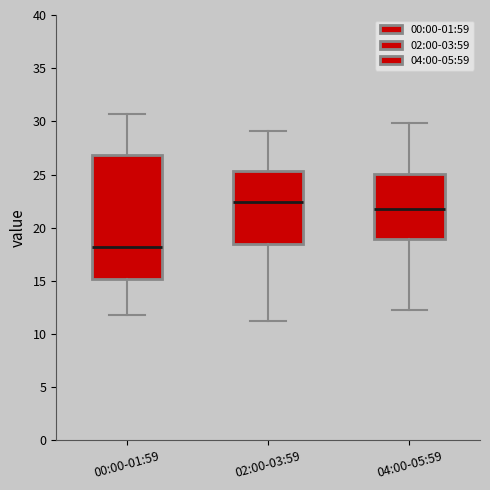

Reading left to right, read every box against the y-axis: the position of its median line, the range the box covers, and the ends of its whiskers. The values are not printed on the chart, so give them approximately, as read against the axis.

00:00-01:59: median 18.0, box 15.0 to 27.0, whiskers 12.0 to 30.5
02:00-03:59: median 22.5, box 18.5 to 25.5, whiskers 11.0 to 29.0
04:00-05:59: median 22.0, box 19.0 to 25.0, whiskers 12.5 to 30.0